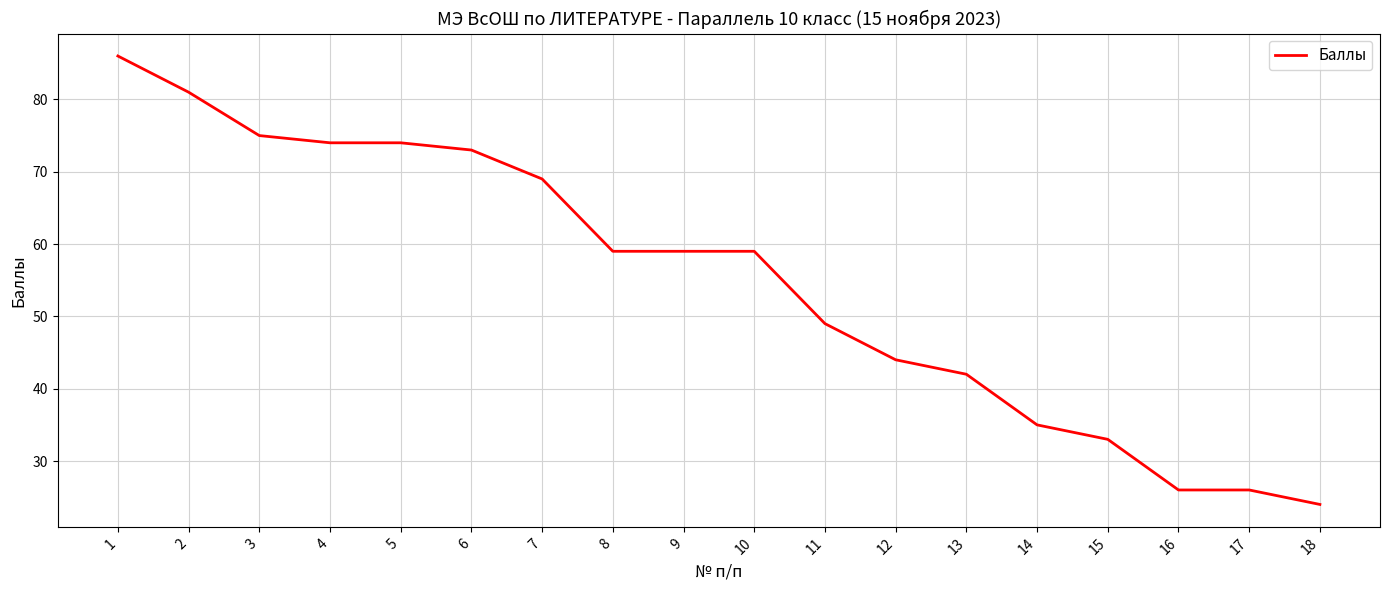

What is the approximate value at 14, to the nearest 5?

35